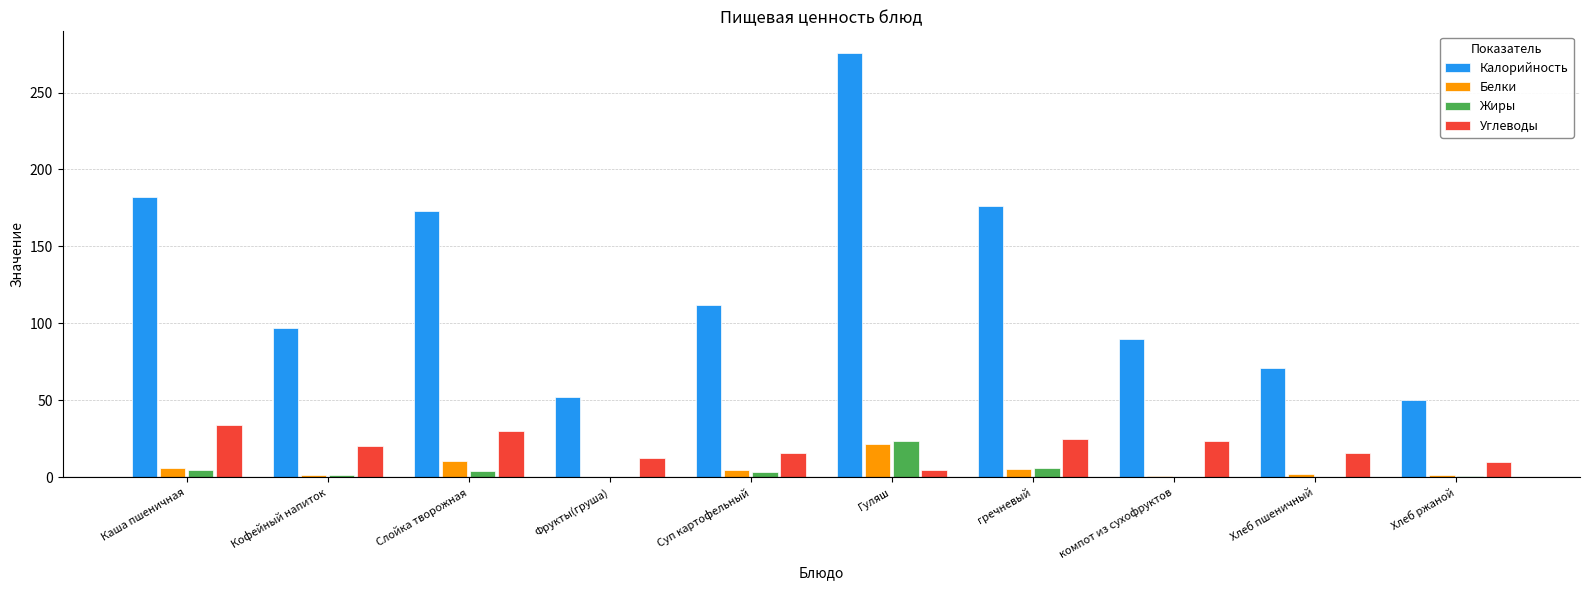

True or false: Углеводы has a value of 25.0 at гречневый.

True